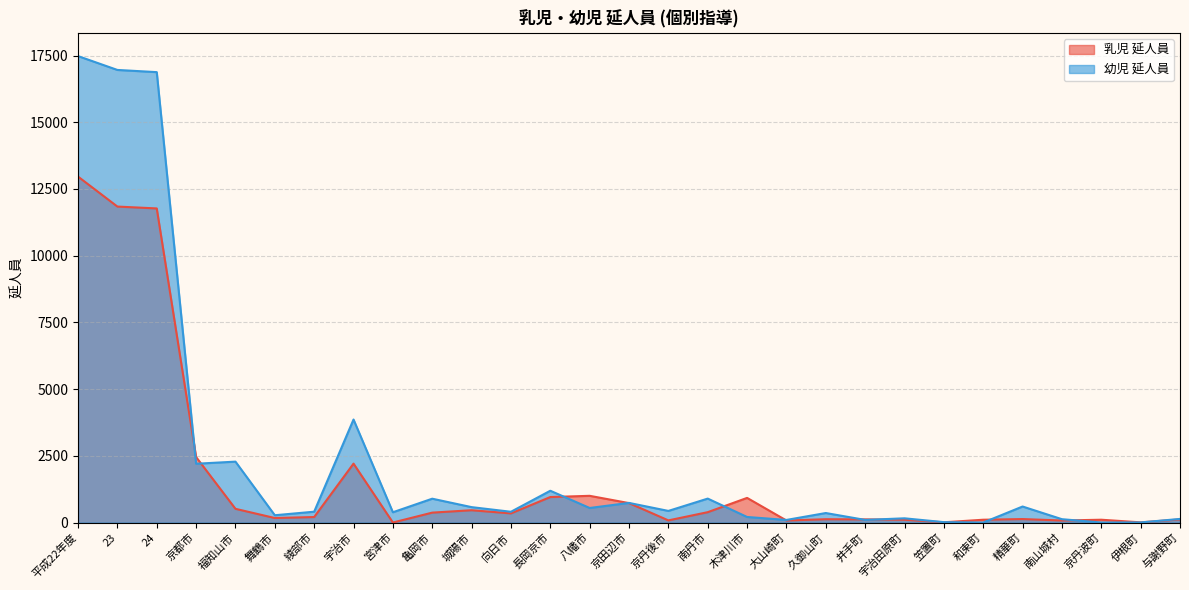

Which series changed the most between 向日市 and 大山崎町?

幼児 延人員